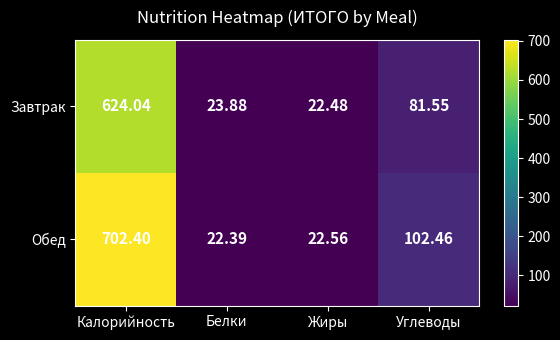

At which label is Обед closest to 362?

Углеводы